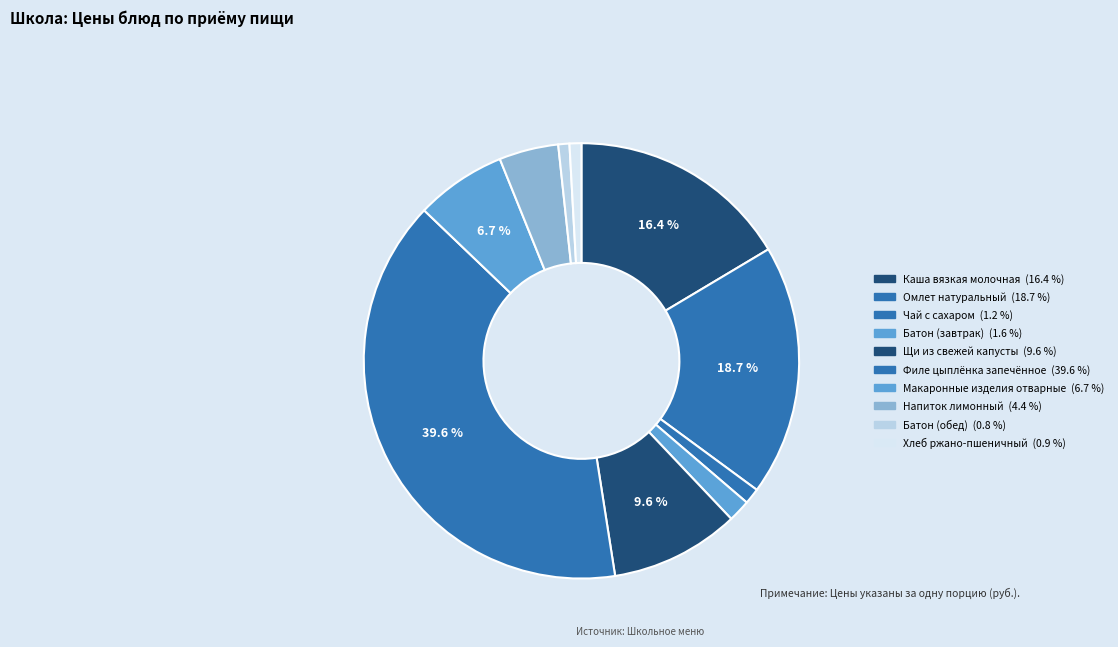

True or false: Батон (обед) accounts for 1% of the total.

True